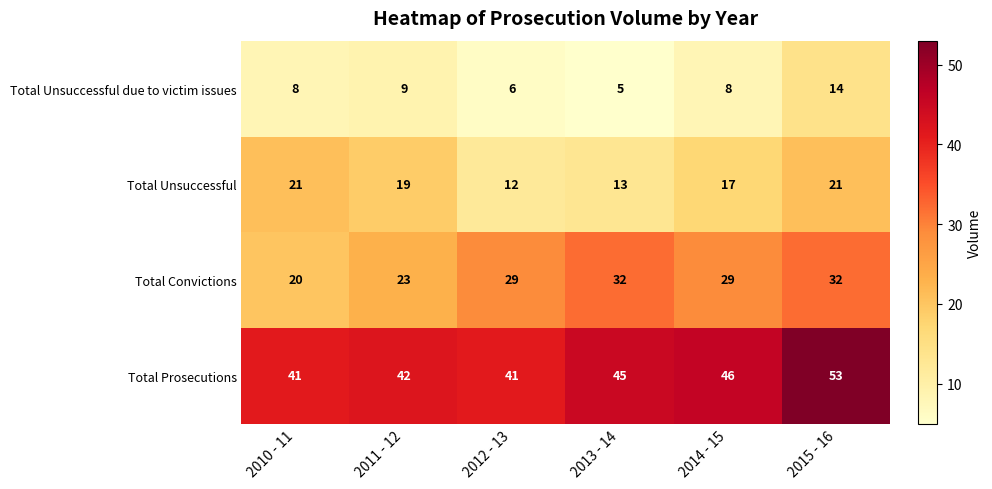

How many series are shown in this chart?

4